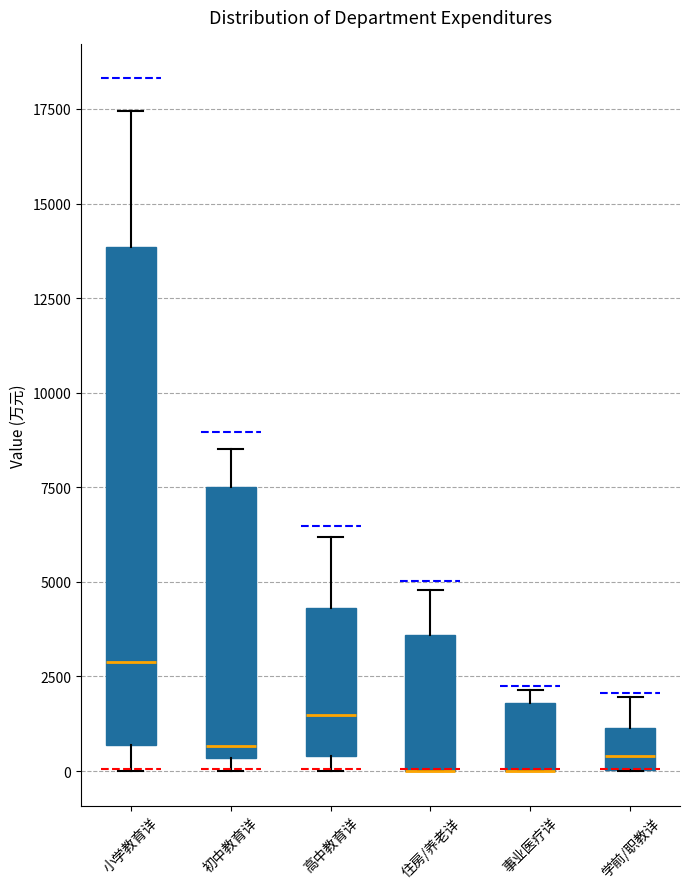

Comparing the boxes themselves (not the whiskers), which one is the tallest?

小学教育详